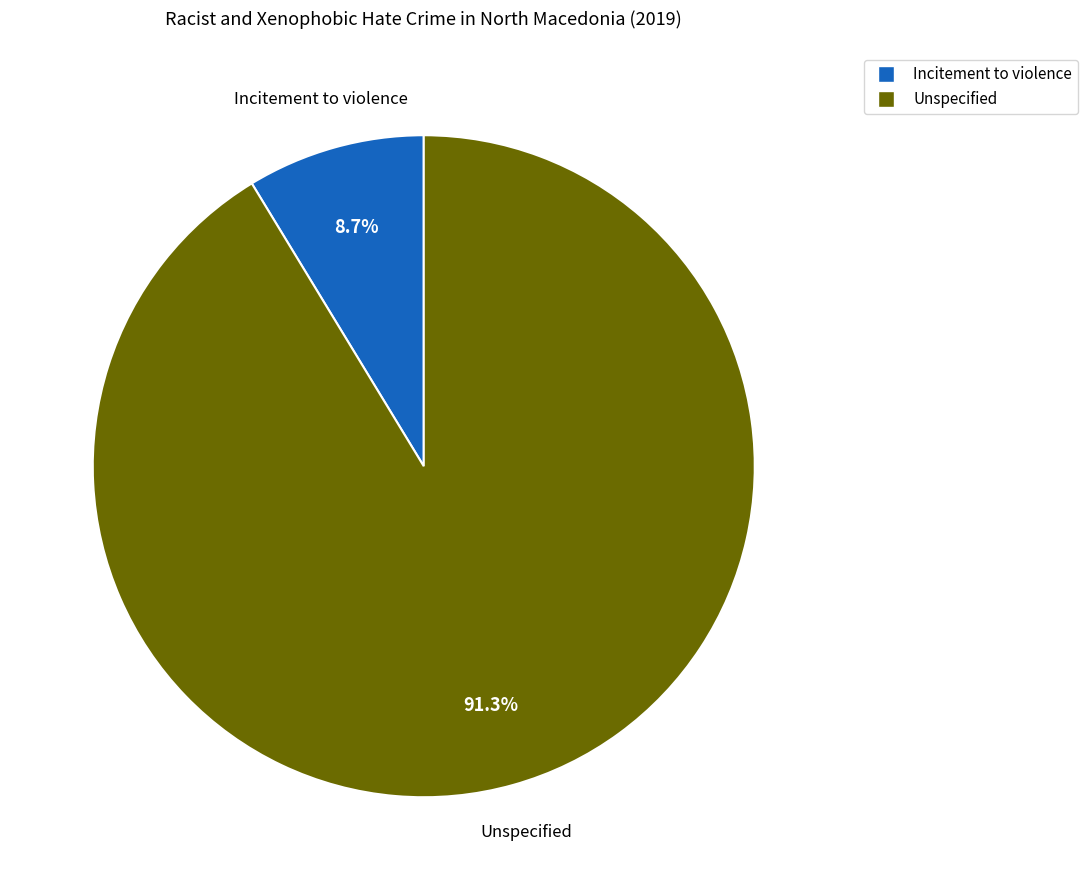

What percentage is the Unspecified slice, to the nearest percent?

91%